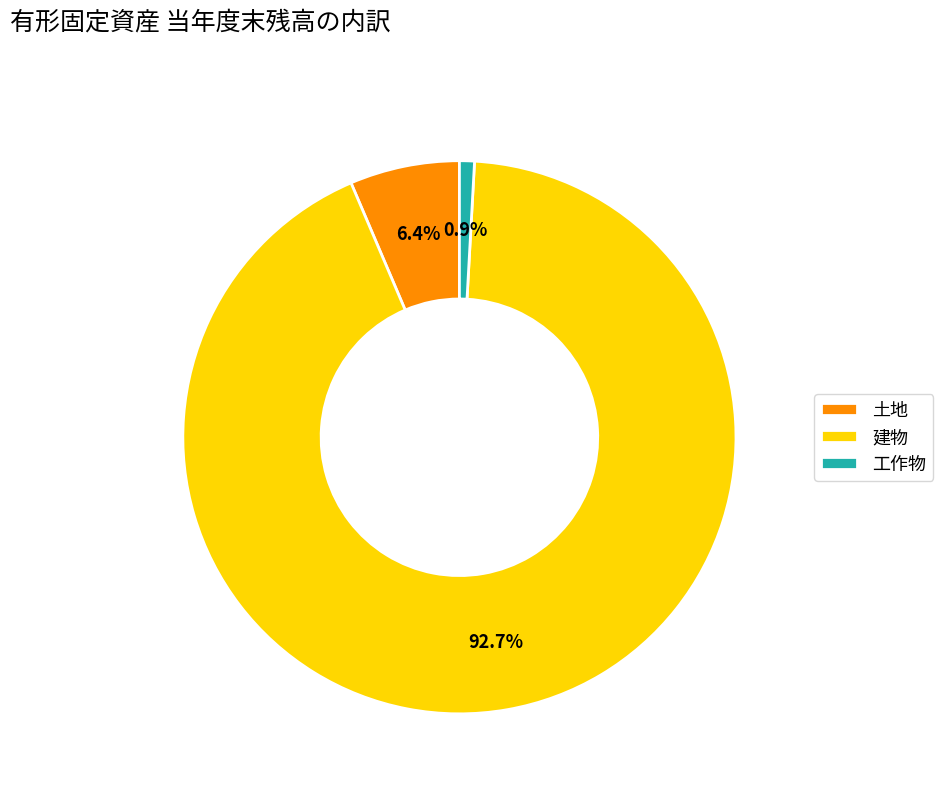

How many slices are in this pie chart?

3